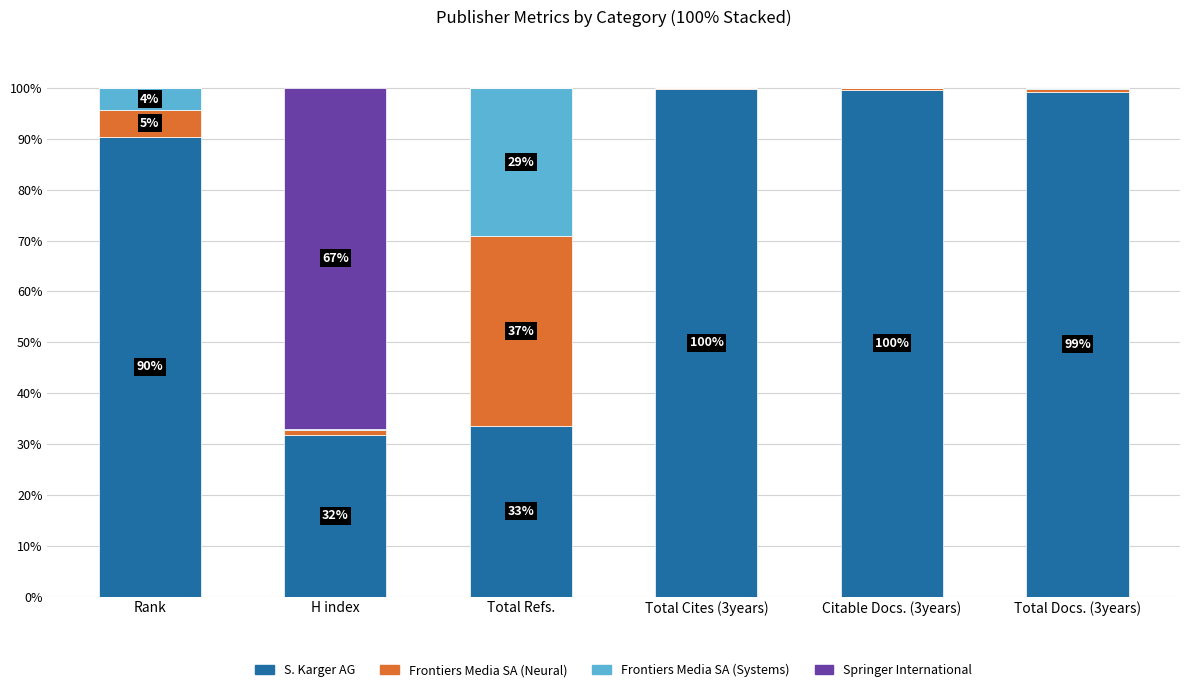

What is the highest value of the S. Karger AG series?

99.8